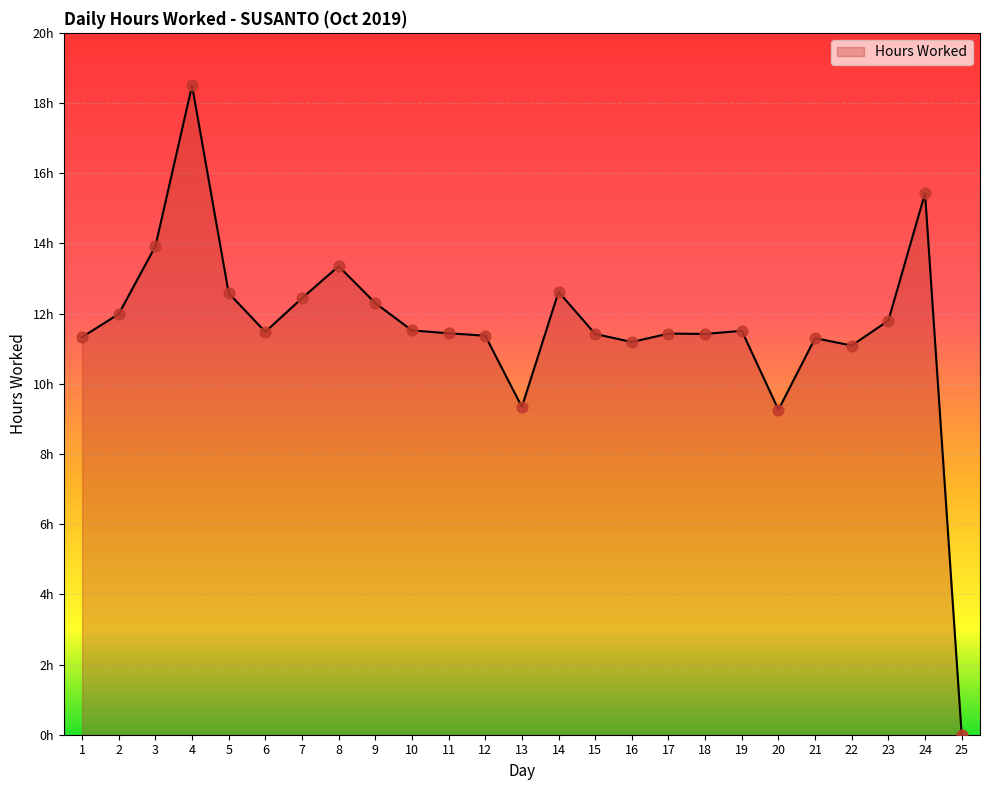

What is the change in value from 11 to 21?

-0.1